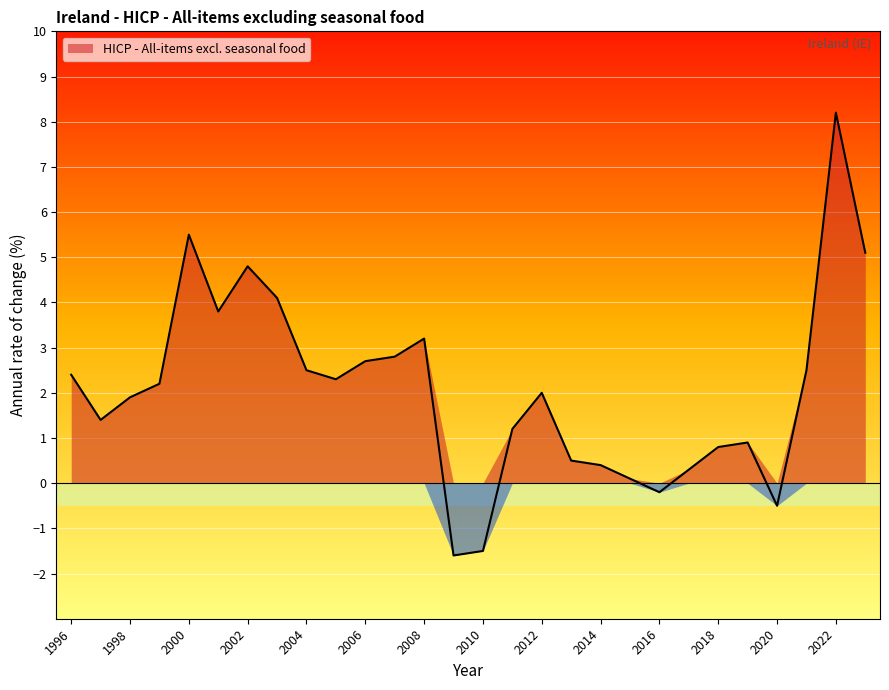

Which label corresponds to the smallest value in the chart?

2009